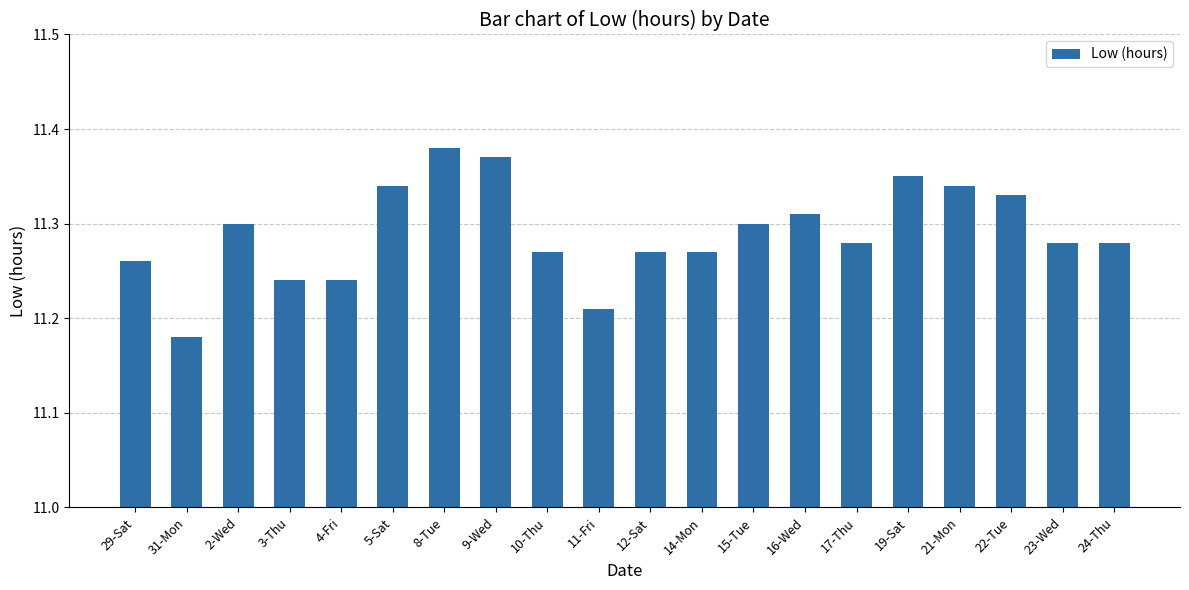

What position from the left is 11-Fri?

10